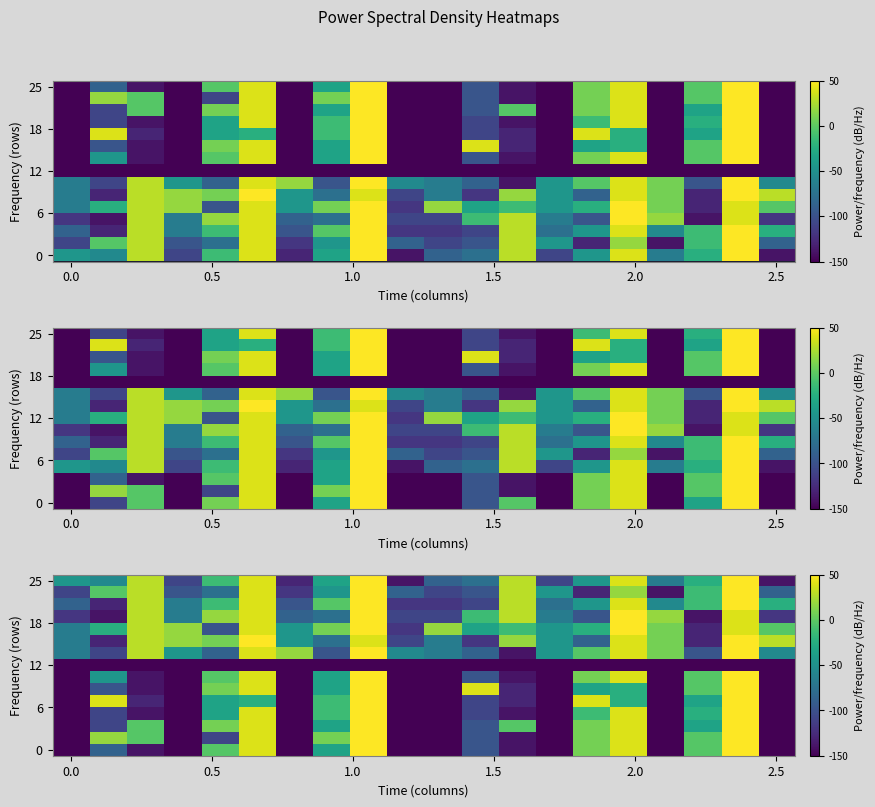

What is the total value across all series at 7?

154